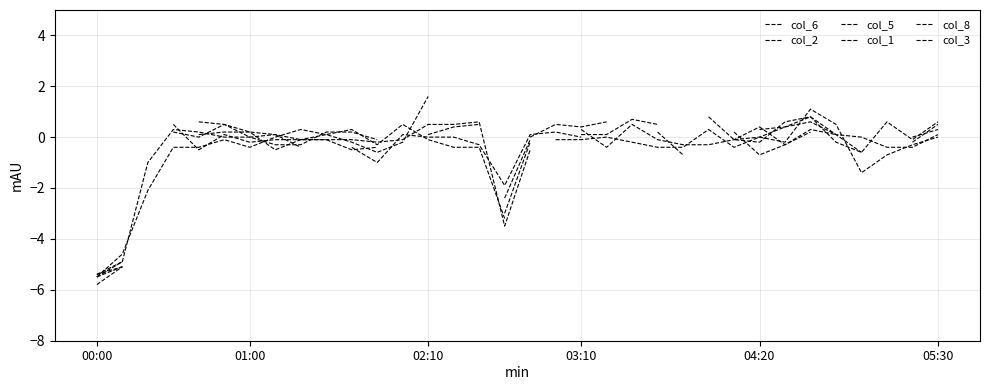

Which series changed the most between 6 and 15?

col_2